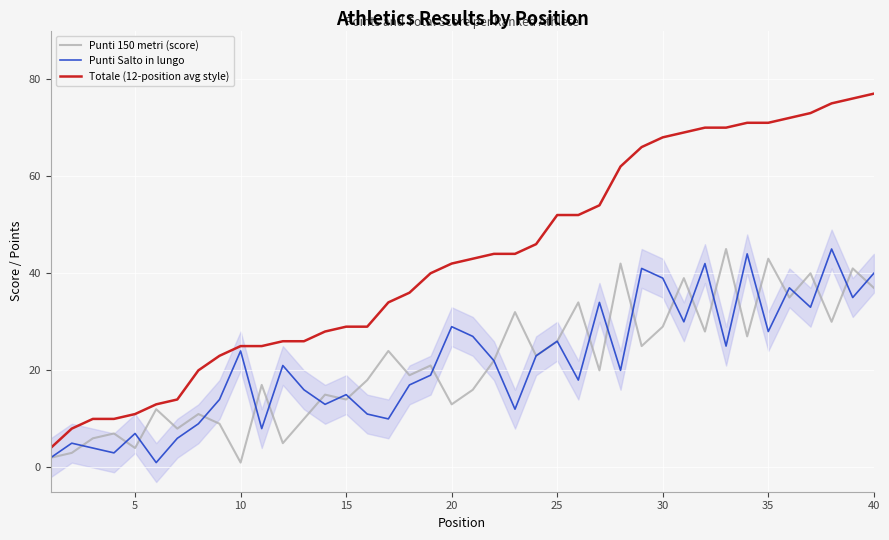

Is the value of Punti Salto in lungo at 21 greater than the value of Punti 150 metri (score) at 20?

Yes